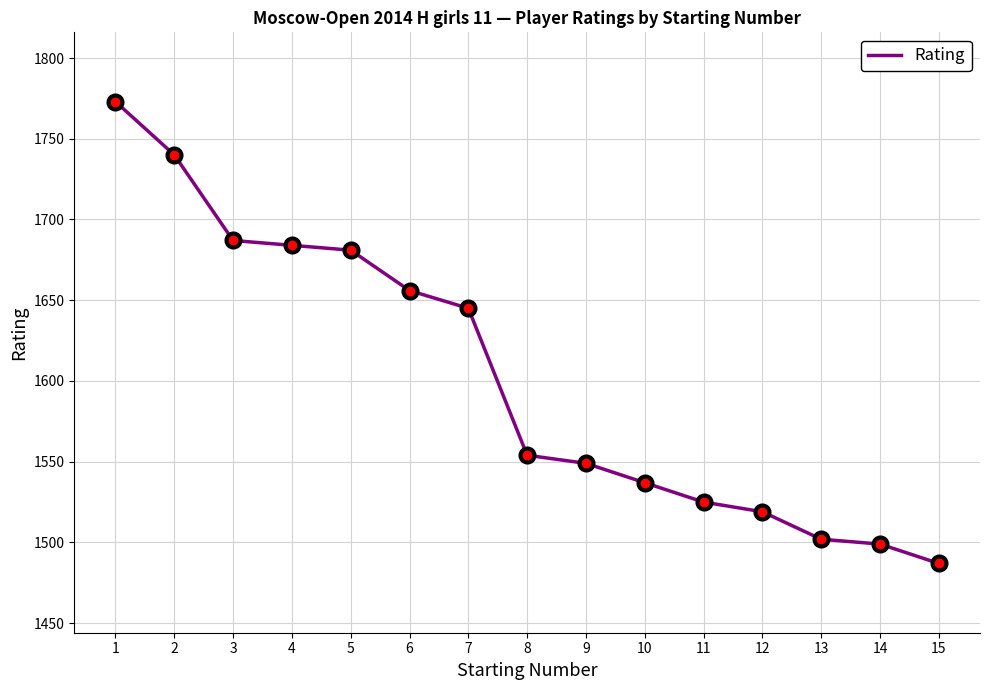

How many distinct data groups are displayed?

1